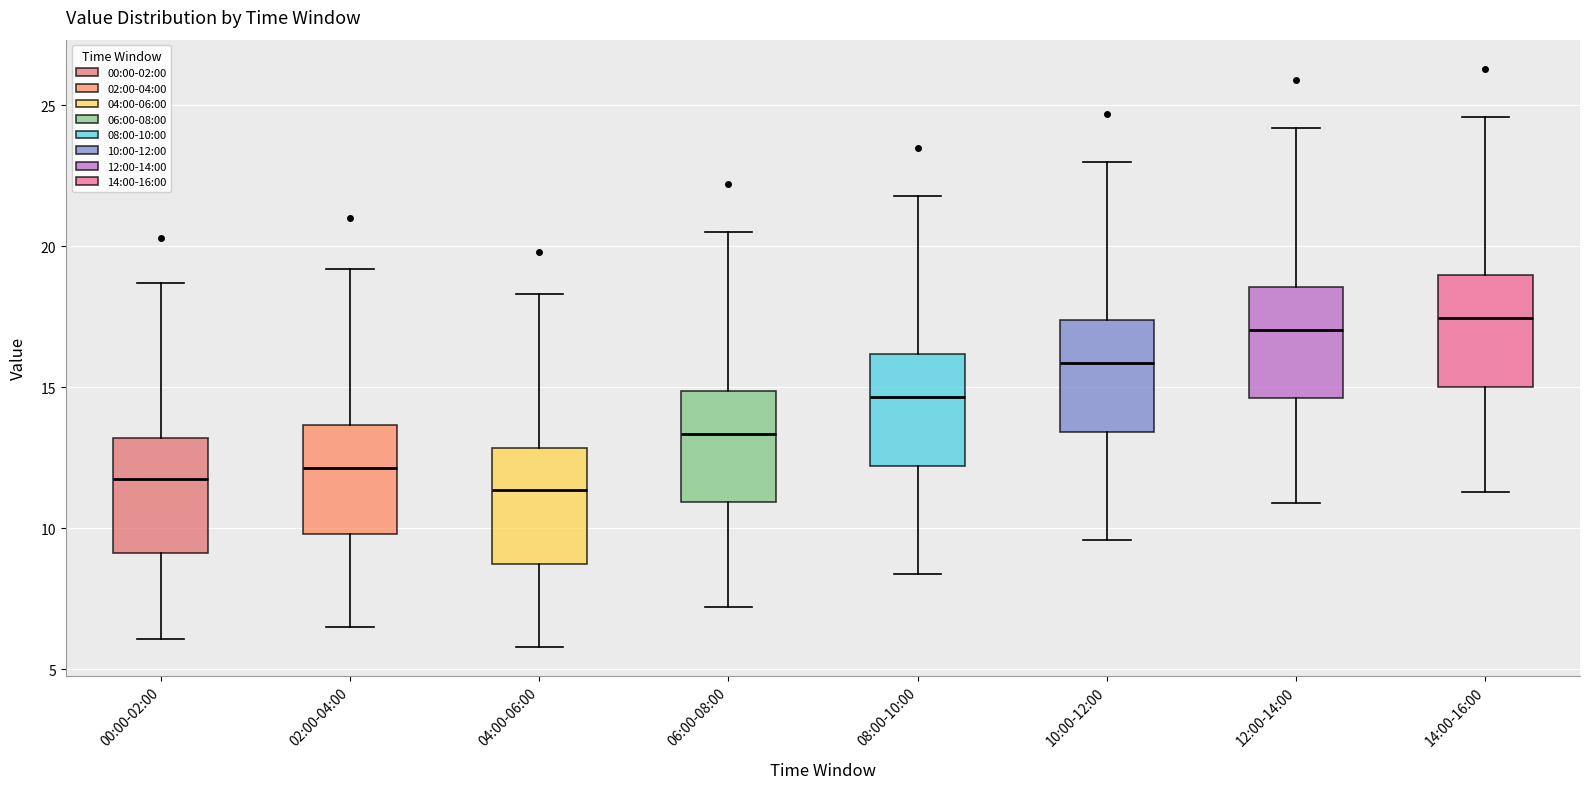

Reading left to right, read every box against the y-axis: the position of its median line, the range the box covers, and the ends of its whiskers. The values are not printed on the chart, so give them approximately, as read against the axis.

00:00-02:00: median 11.5, box 9.0 to 13.0, whiskers 6.0 to 18.5
02:00-04:00: median 12.0, box 10.0 to 13.5, whiskers 6.5 to 19.0
04:00-06:00: median 11.5, box 8.5 to 13.0, whiskers 6.0 to 18.5
06:00-08:00: median 13.5, box 11.0 to 15.0, whiskers 7.0 to 20.5
08:00-10:00: median 14.5, box 12.0 to 16.0, whiskers 8.5 to 22.0
10:00-12:00: median 16.0, box 13.5 to 17.5, whiskers 9.5 to 23.0
12:00-14:00: median 17.0, box 14.5 to 18.5, whiskers 11.0 to 24.0
14:00-16:00: median 17.5, box 15.0 to 19.0, whiskers 11.5 to 24.5